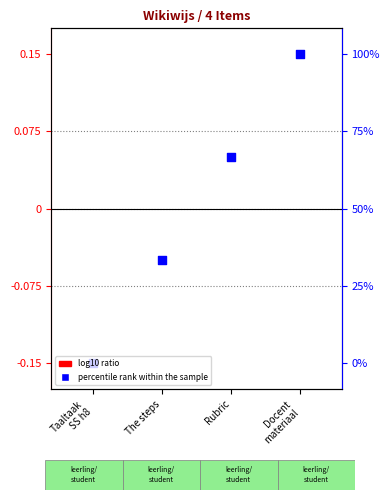

Is the value of percentile rank within the sample at Taaltaak
SS h8 greater than the value of log10 ratio at Docent
materiaal?

No